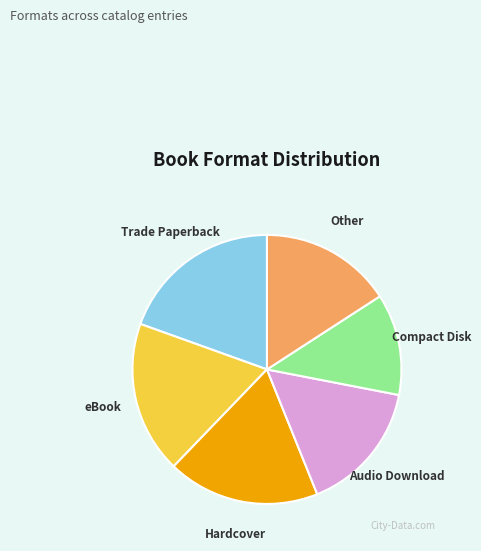

Is there any slice that represents more than half of the pie?

No